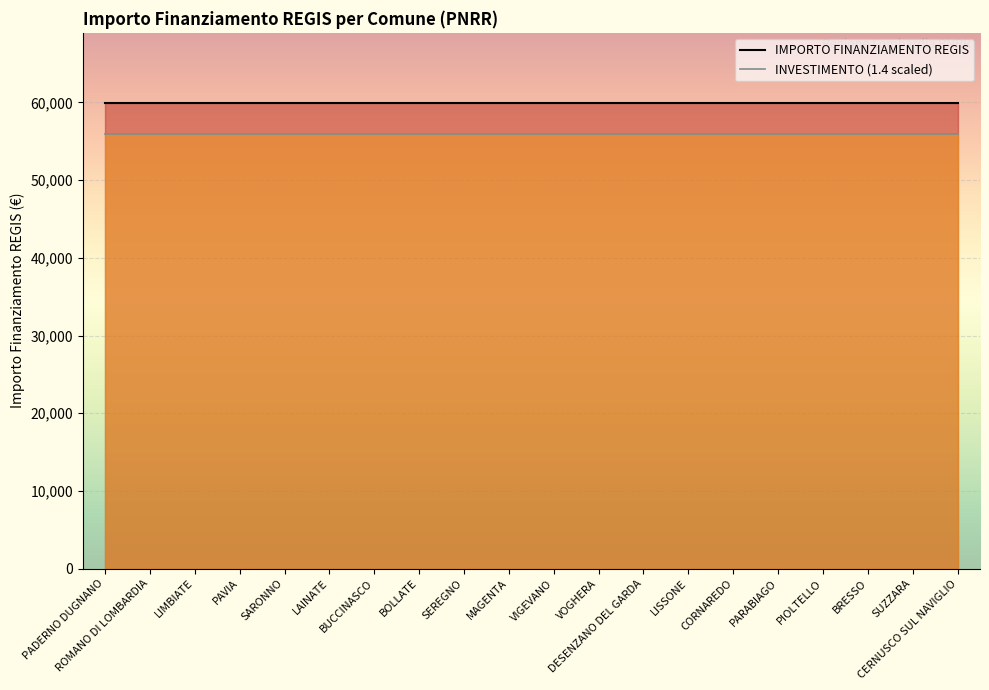

True or false: IMPORTO FINANZIAMENTO REGIS and INVESTIMENTO (1.4 scaled) cross at least once.

False